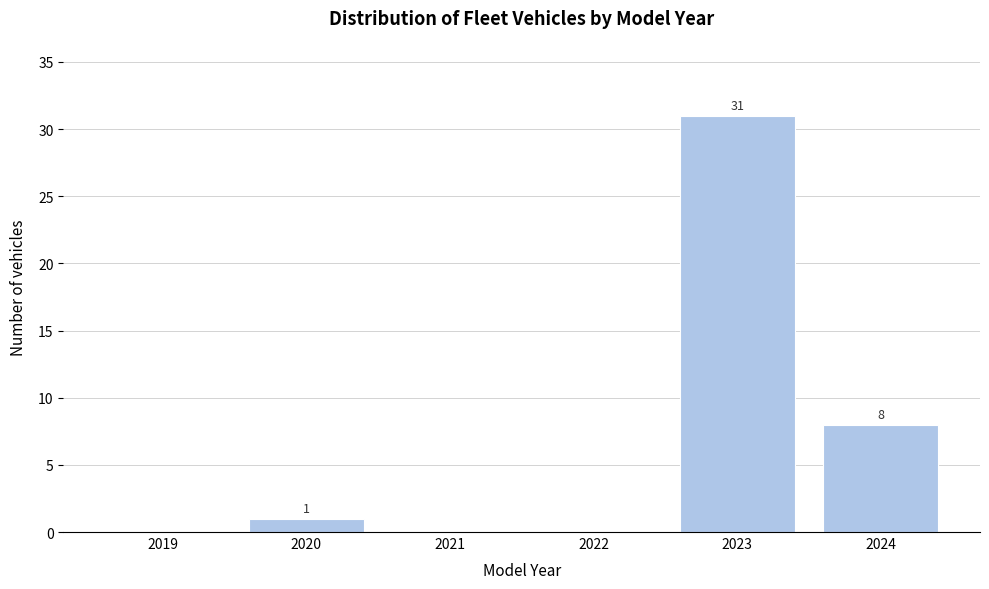

Reading right to left, what are all the values shown in this chart?

2024=8	2023=31	2022=0	2021=0	2020=1	2019=0